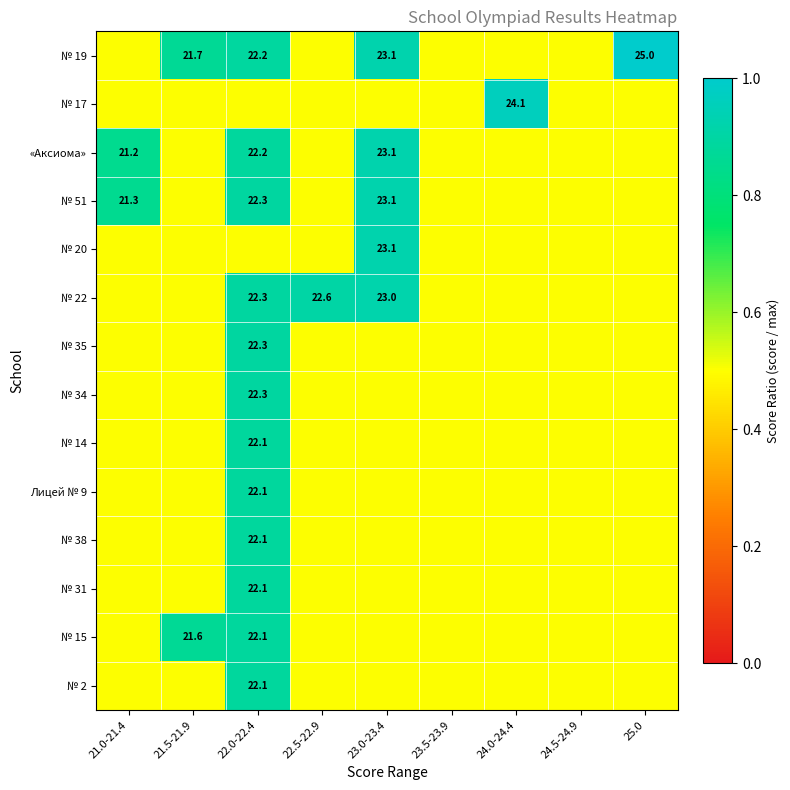

Is the value of № 22 at 22.5-22.9 greater than the value of № 34 at 24.0-24.4?

Yes